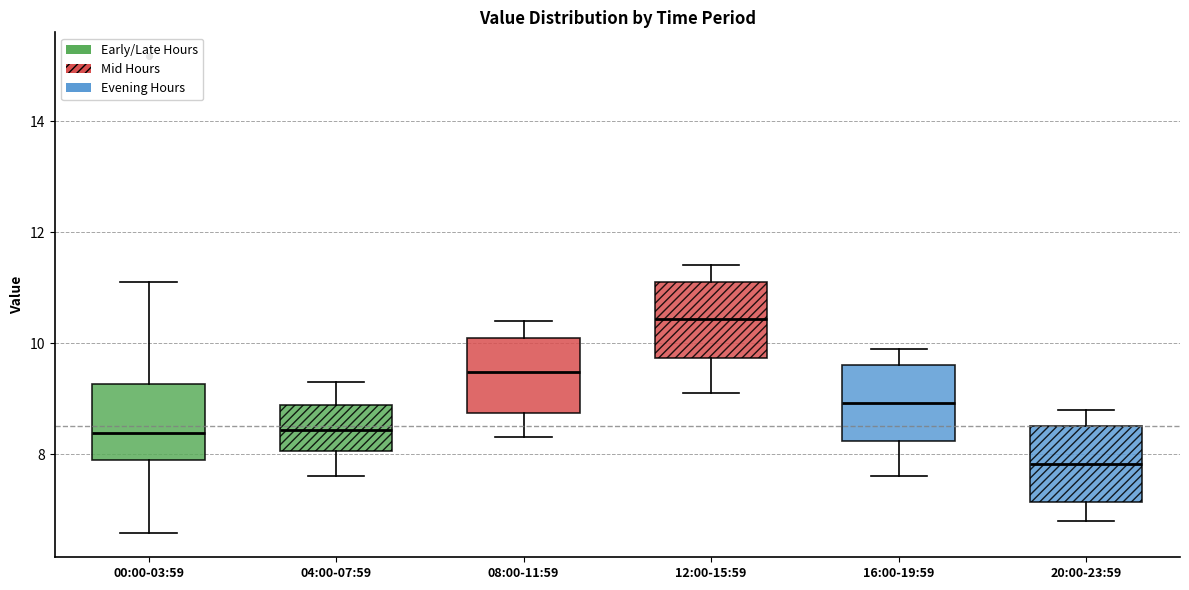

Where is the lower edge of the box for 00:00-03:59 on the y-axis? The values are not printed on the chart, so give them approximately, as read against the axis.

7.8